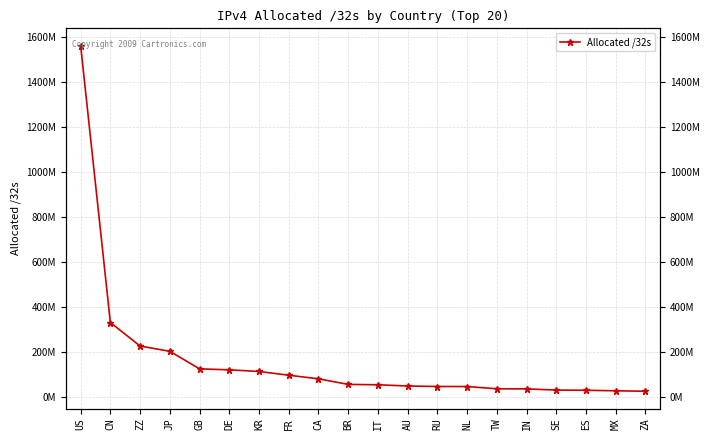

Reading right to left, list all the values displayed in this chart.

24381952	26434304	28656512	29671464	34809088	35393280	45319936	45481504	47771136	53091232	54855168	79660288	95692048	112255488	119596392	123958288	201960704	225475392	329986560	1561216128